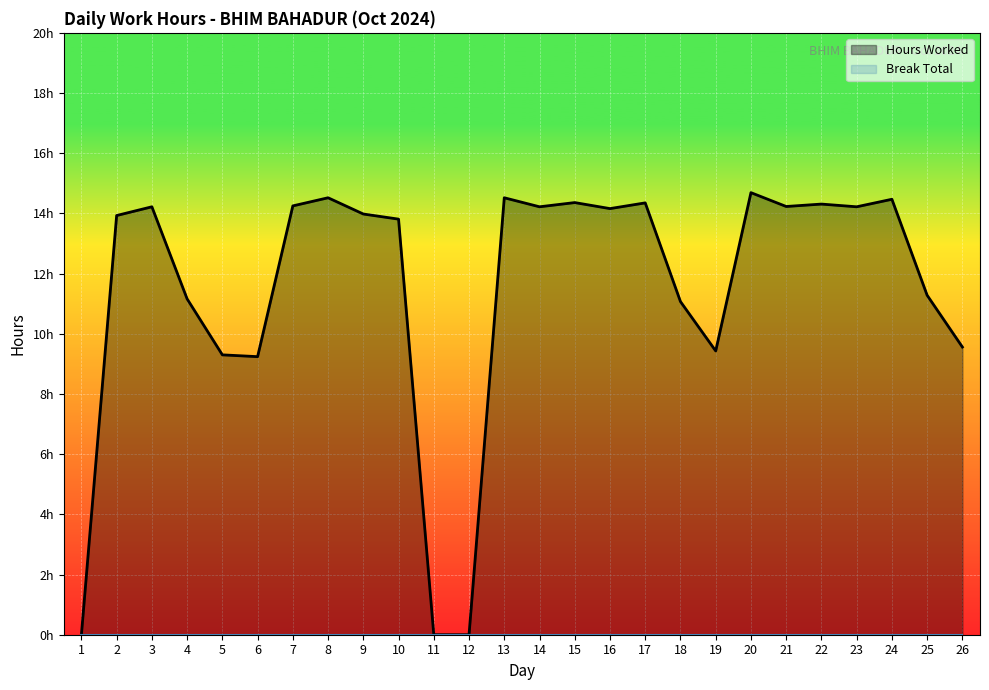

What is the value of the Hours Worked point at the 16th from the left?

14.2